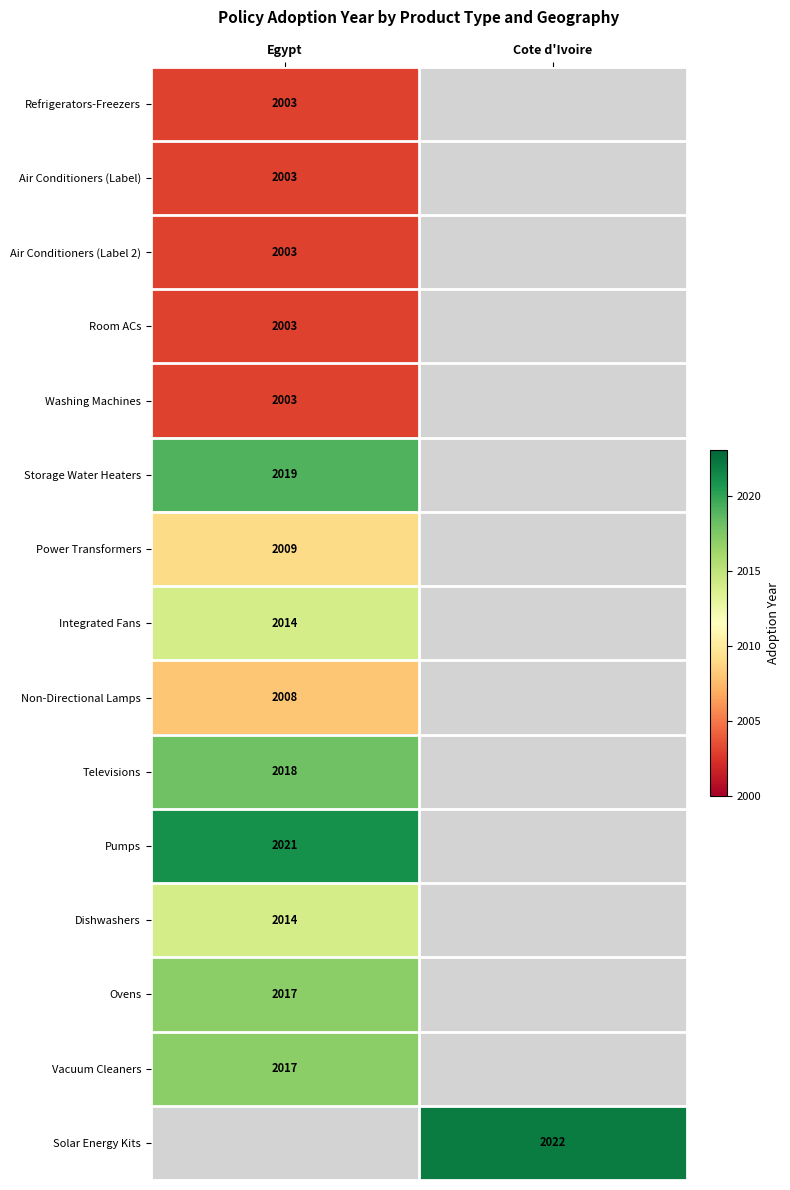

At how many categories does at least one series exceed 2003?

2